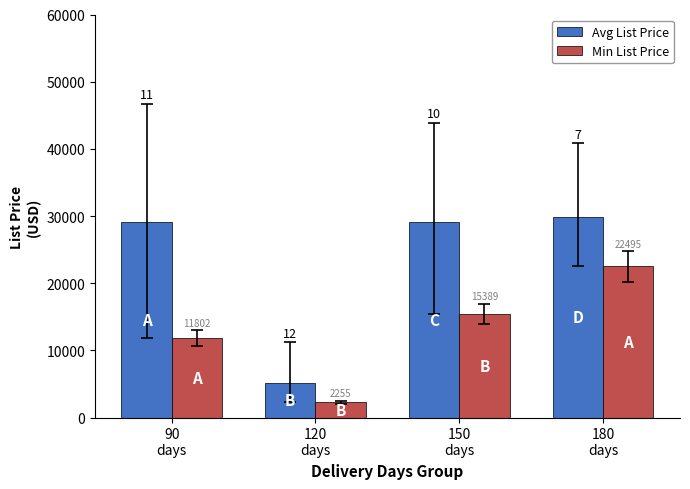

List the series in order of their peak value, lowest first.

Min List Price, Avg List Price